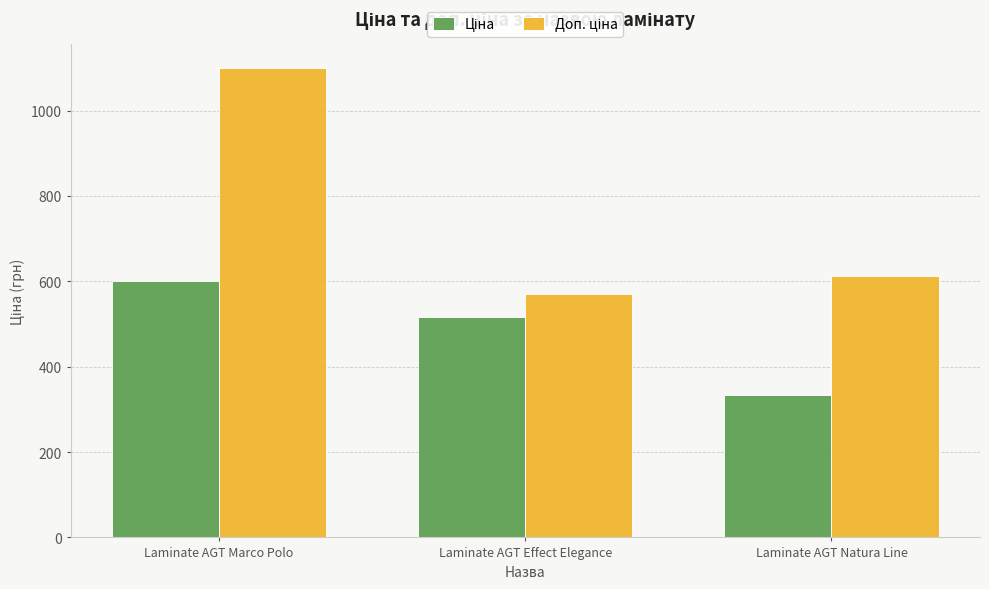

What is the minimum value shown in the chart?

334.4